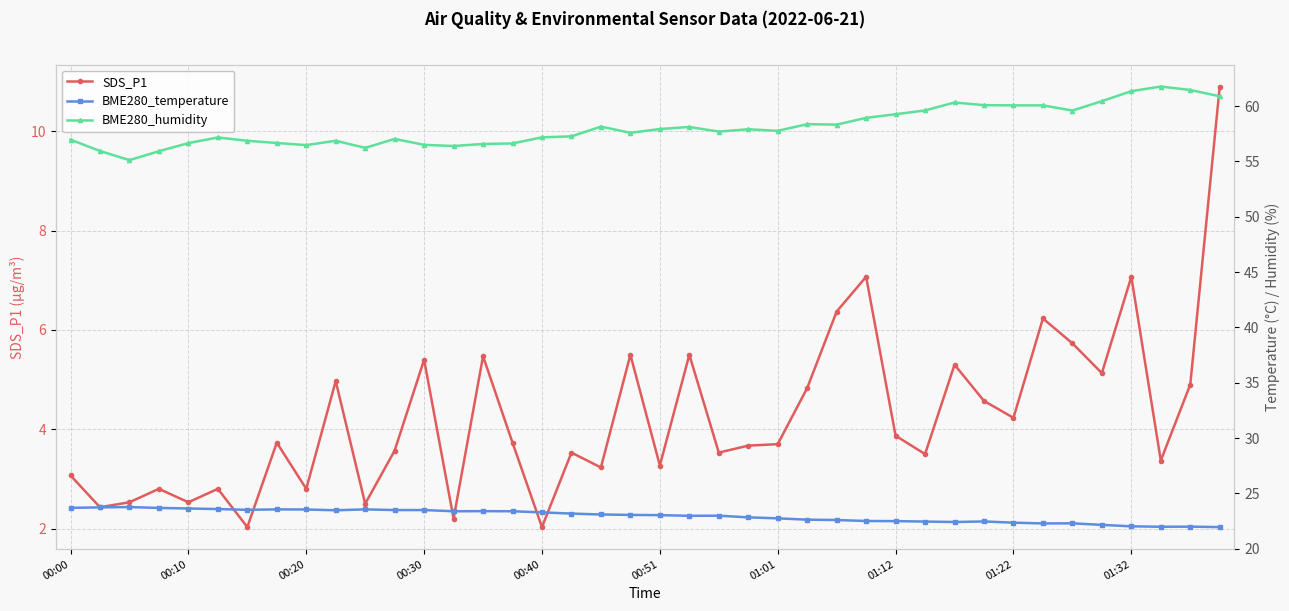

What is the difference between the SDS_P1 values at 33 and 21?

0.7